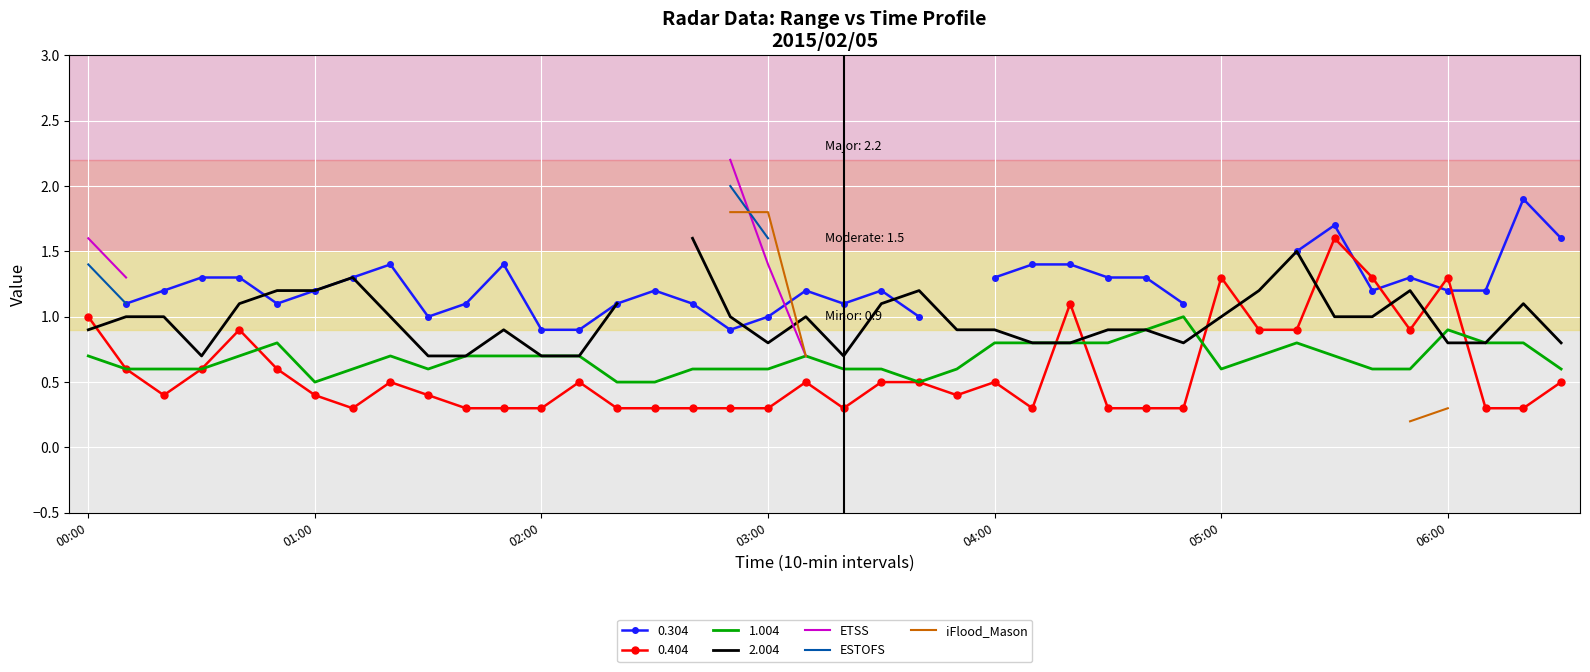

The 1.004 series shows 0.7 at 00:00. True or false?

True